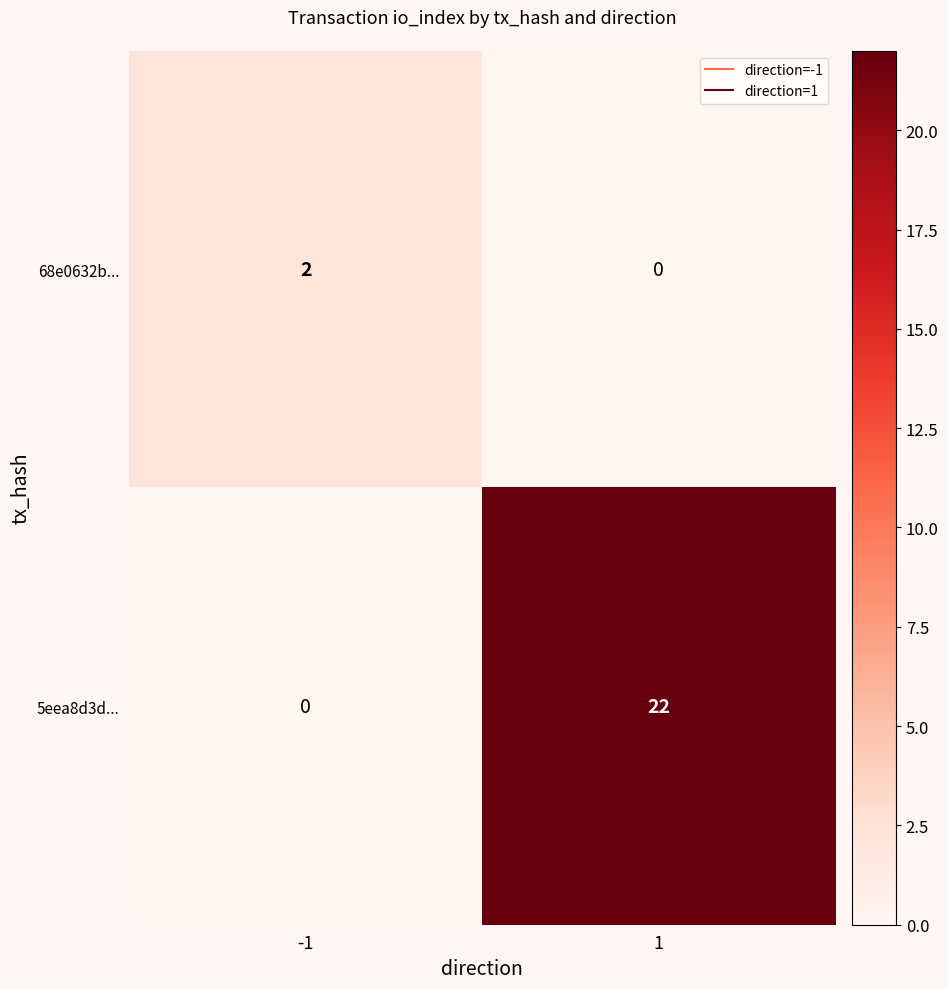

List the series in order of their overall mean, highest first.

5eea8d3d..., 68e0632b...